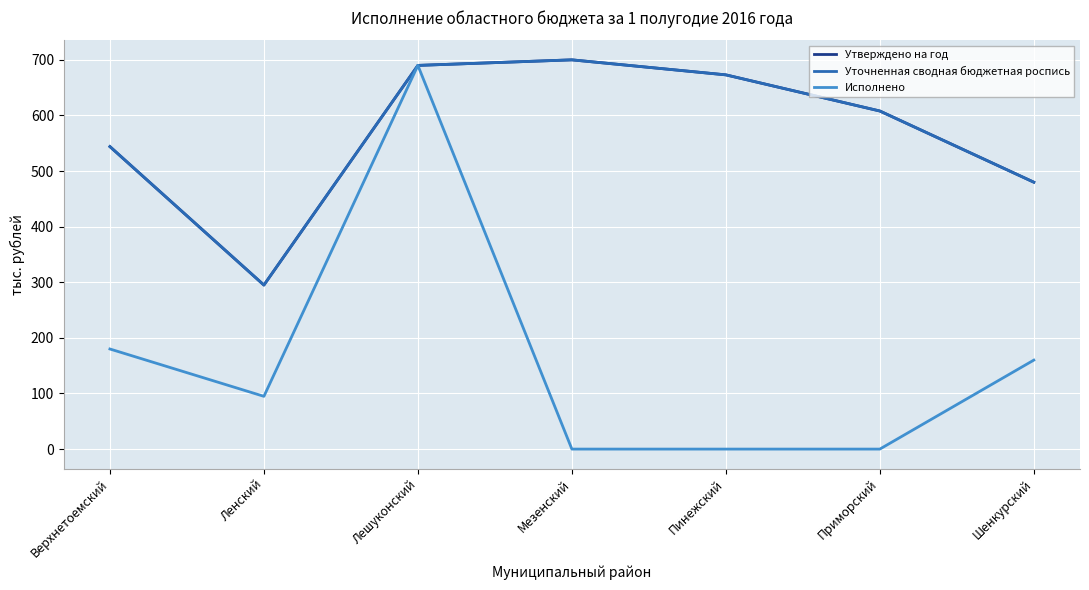

What value does the Утверждено на год series have at Шенкурский?

480.0